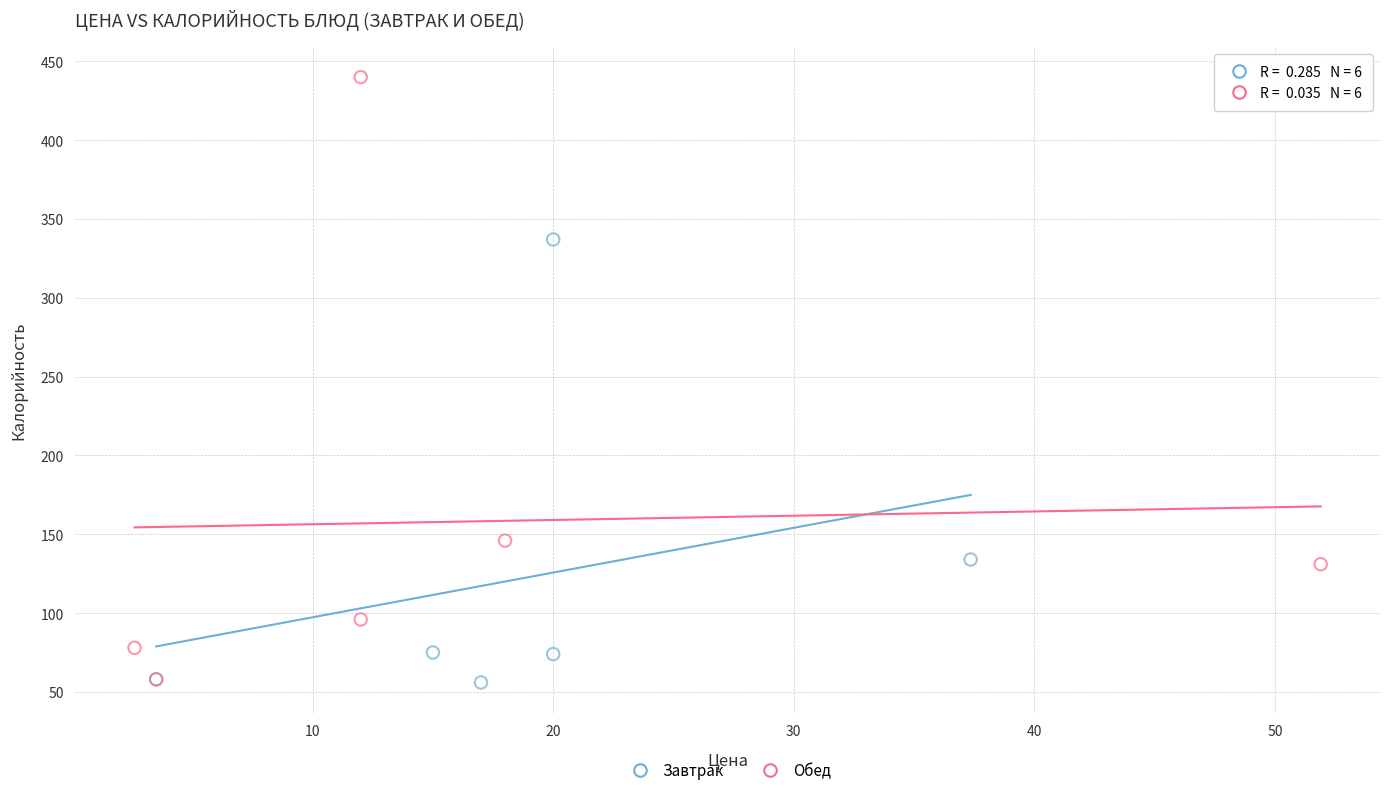

Which series contains the highest Y value?

Обед